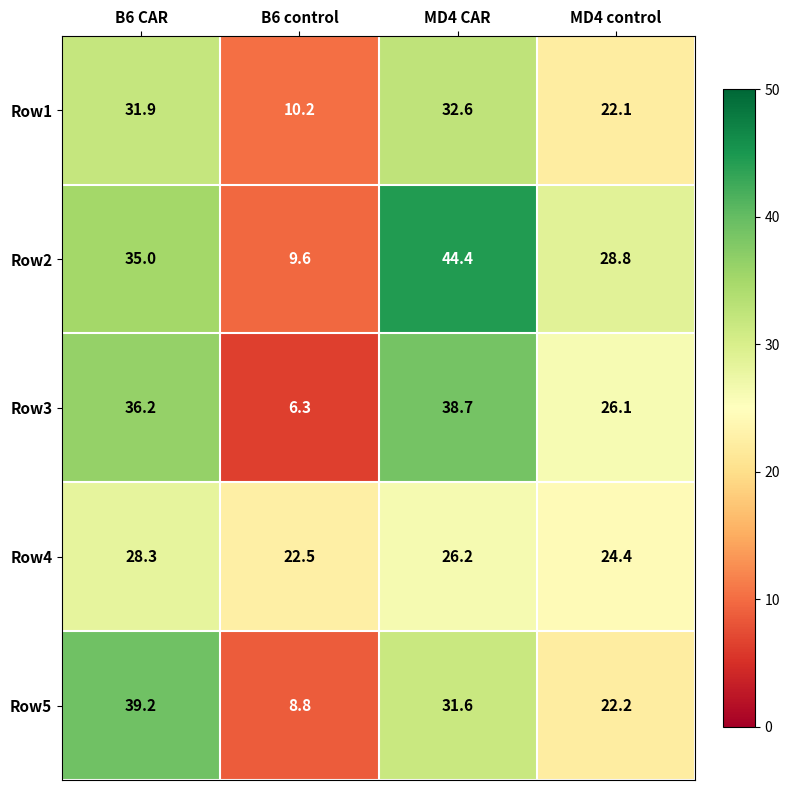

What is the lowest value of the Row3 series?

6.3